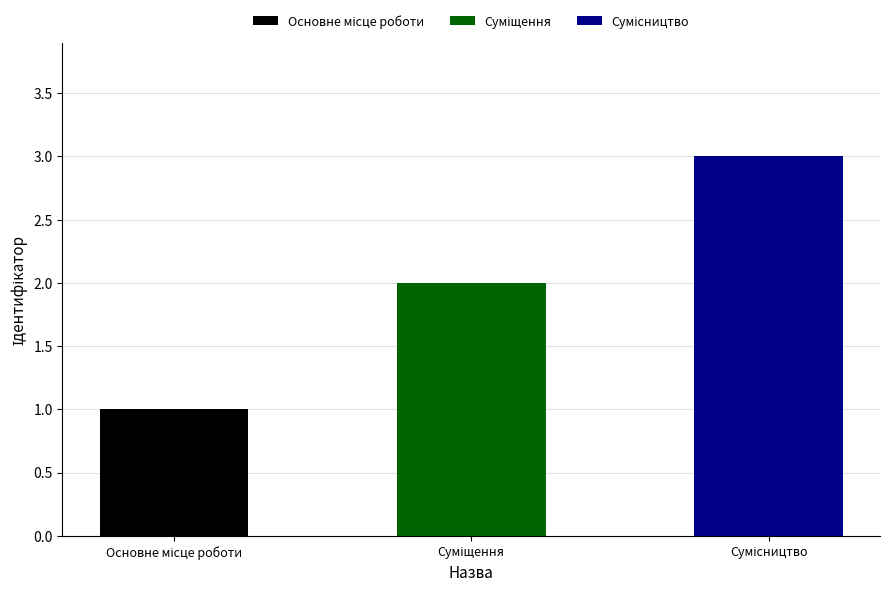

Where does the data first go above 2?

Сумісництво